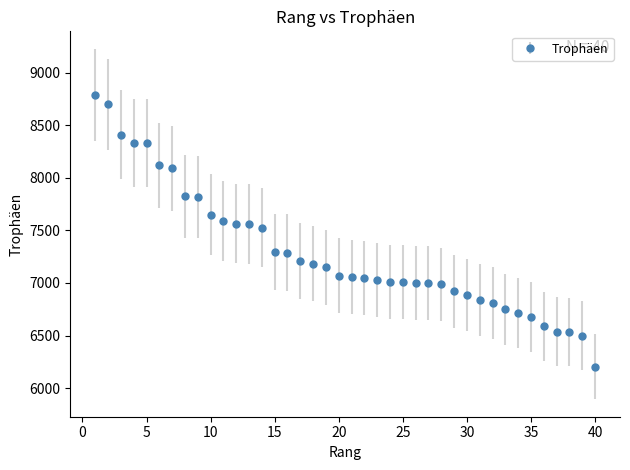

What is the difference between the maximum and minimum values?

2585